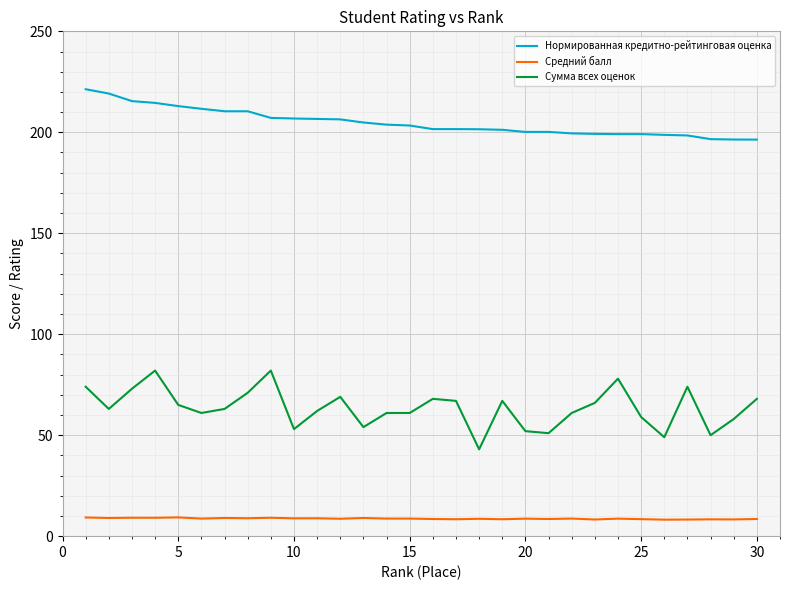

Which series has the widest spread of values?

Сумма всех оценок